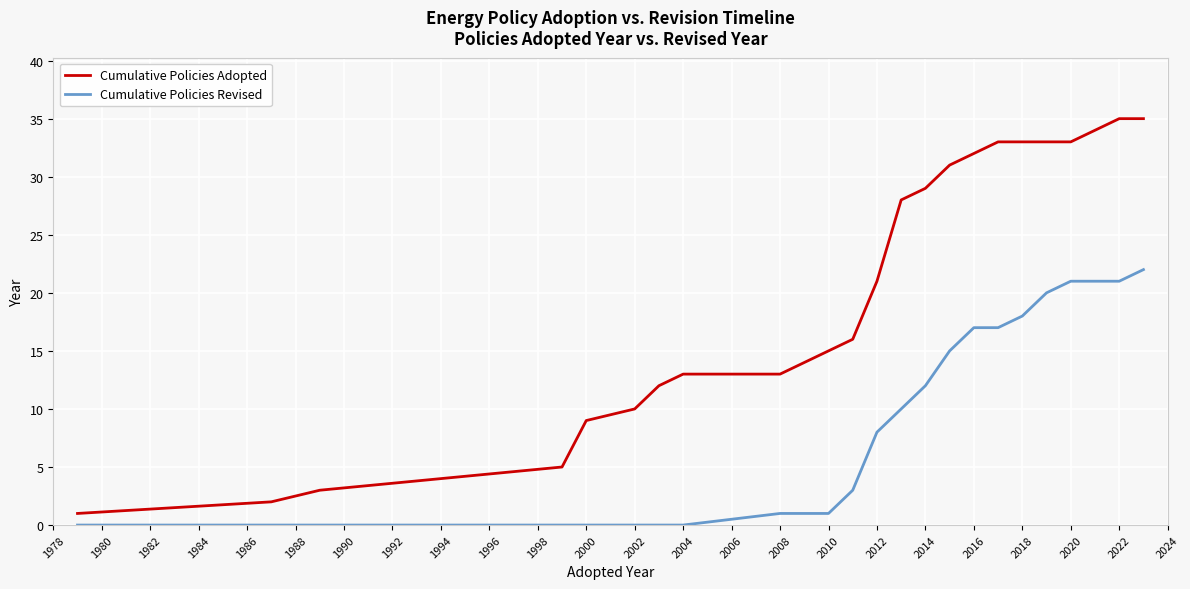

Reading left to right, extract all data points from this chart.

Cumulative Policies Adopted: 1	2	3	4	5	9	10	12	13	13	14	15	16	21	28	29	31	32	33	33	33	33	34	35	35
Cumulative Policies Revised: 0	0	0	0	0	0	0	0	0	1	1	1	3	8	10	12	15	17	17	18	20	21	21	21	22